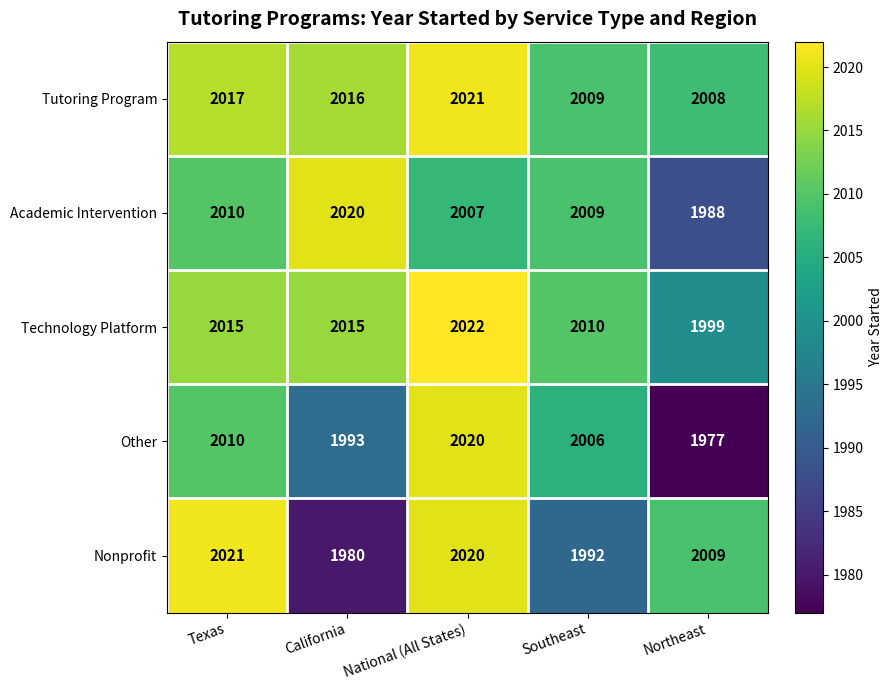

Which category has the highest value in the Nonprofit series?

Texas